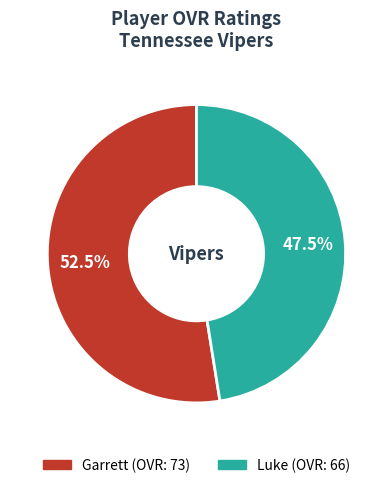

To the nearest percent, what is the difference between the largest and smallest slice percentages?

5%